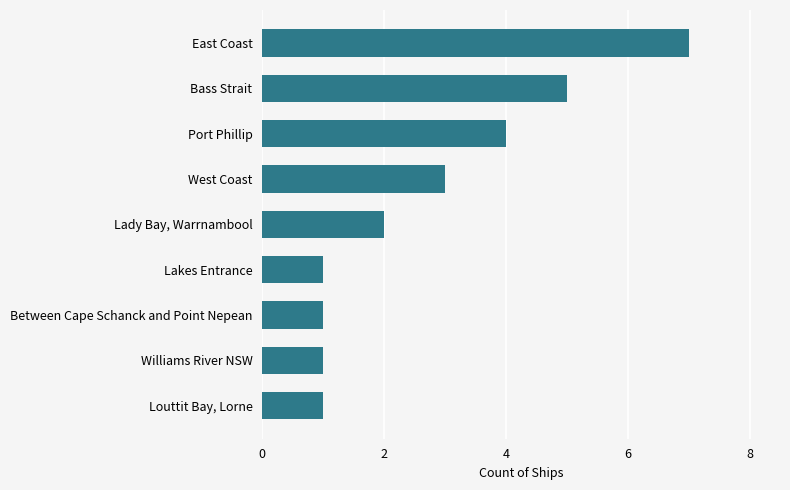

How many values are below 2?

4